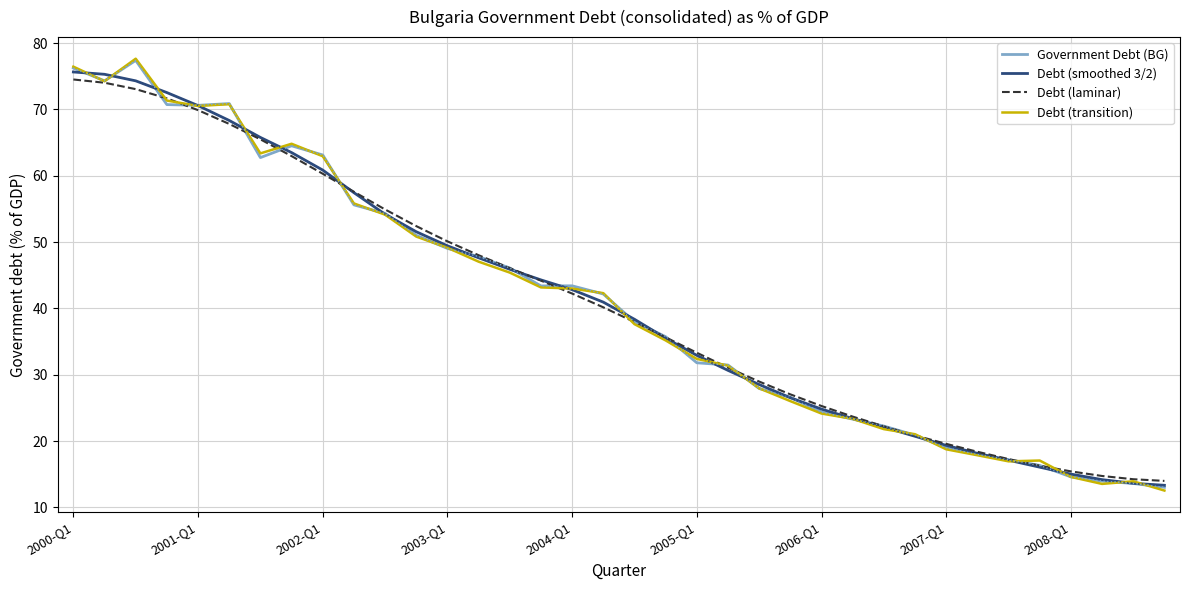

What is the greatest value displayed?

77.6